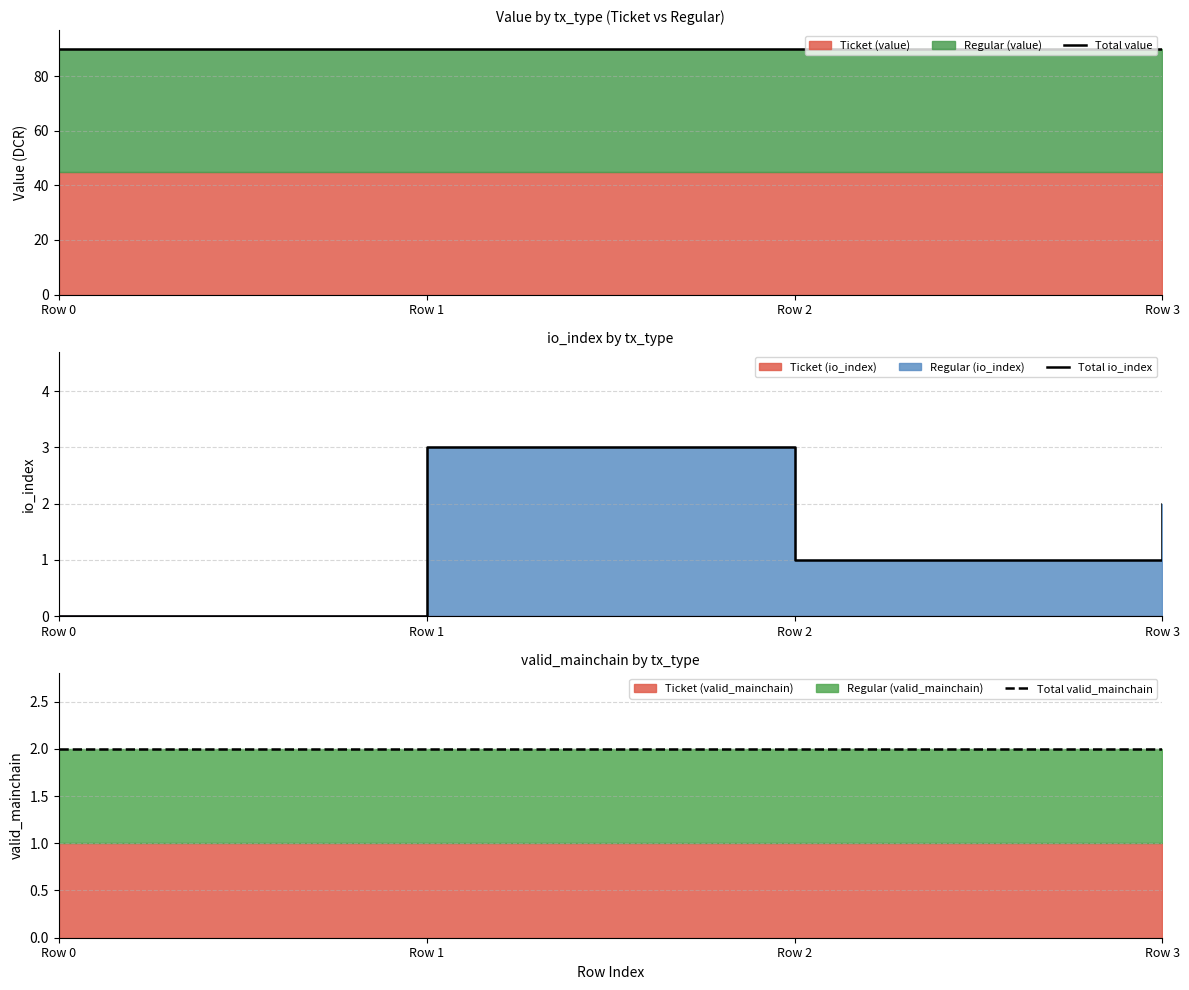

At which category does the chart reach its minimum across all series?

Row 0